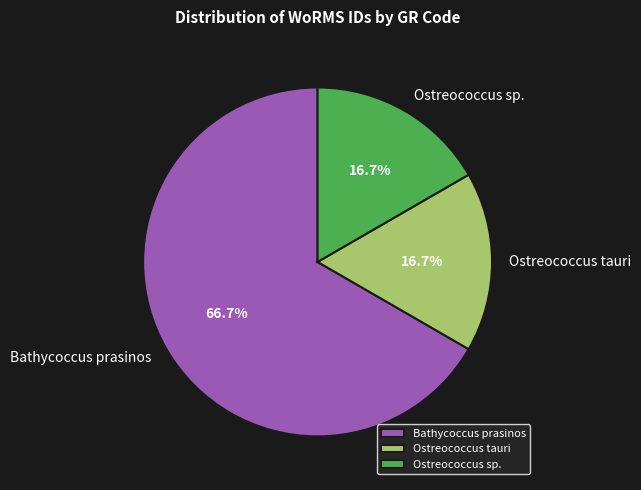

How many slices are in this pie chart?

3